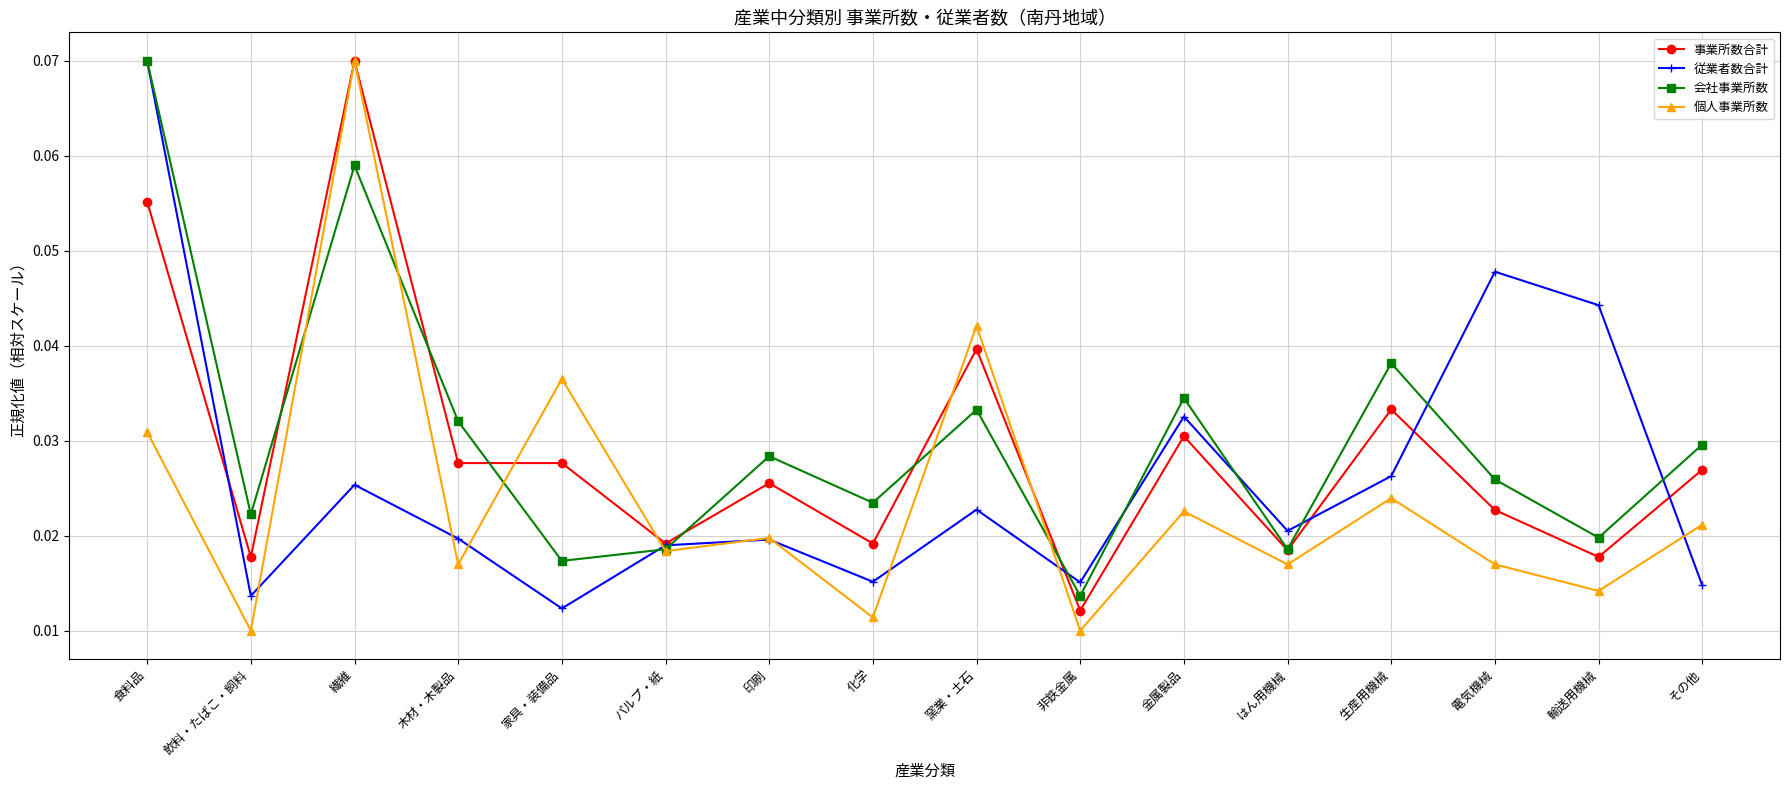

What are all the series names shown in the legend?

事業所数合計, 従業者数合計, 会社事業所数, 個人事業所数